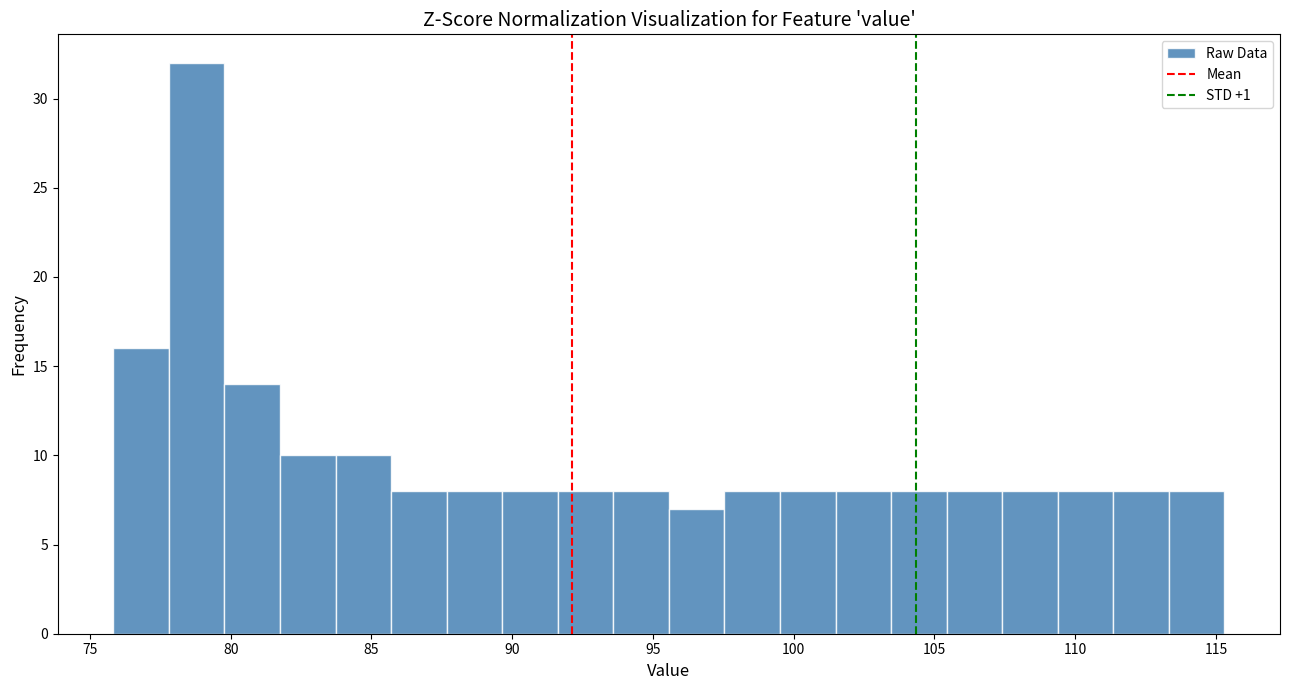

Read against the x-axis, roughly where is the centre of the tallest bar?

79.0